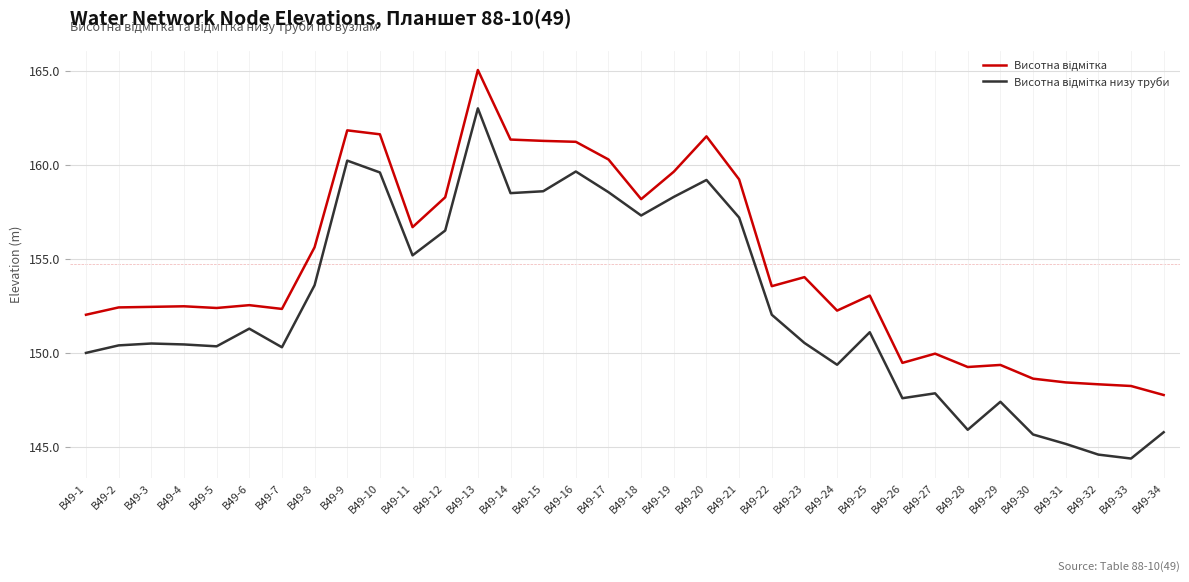

At which category is the sum across all series the highest?

В49-13